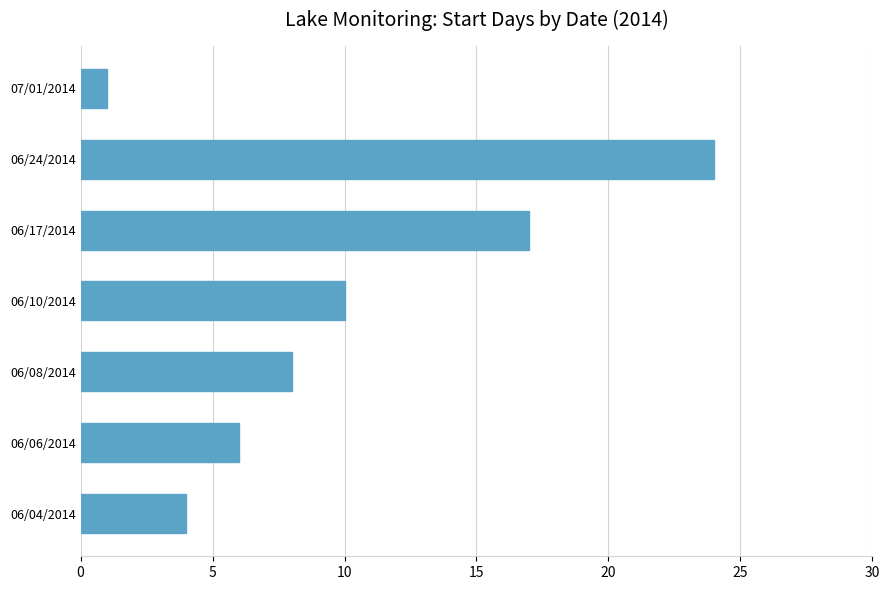

Between 07/01/2014 and 06/06/2014, which is larger?

06/06/2014